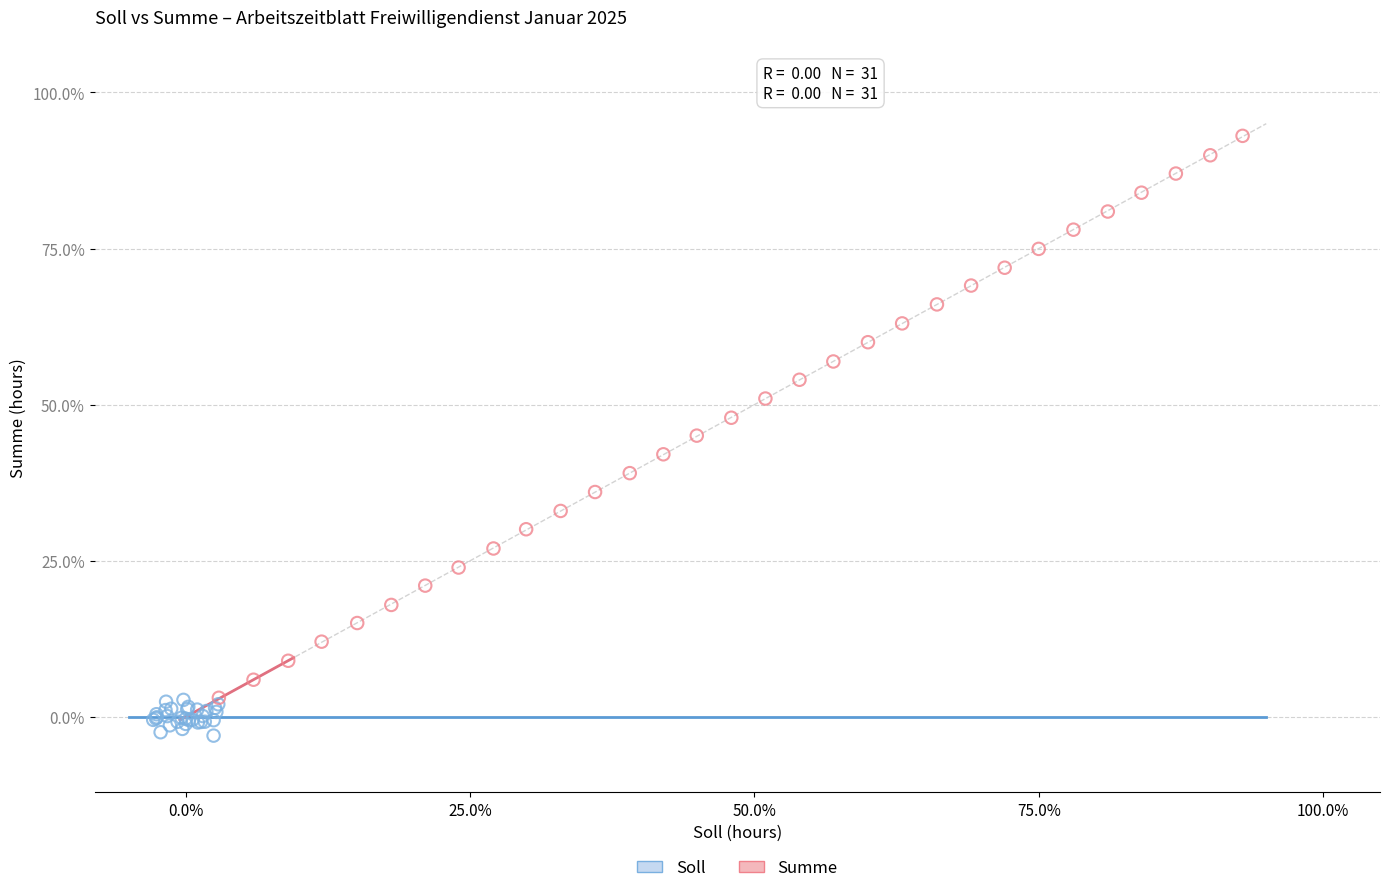

What are all the series names shown in the legend?

Soll, Summe